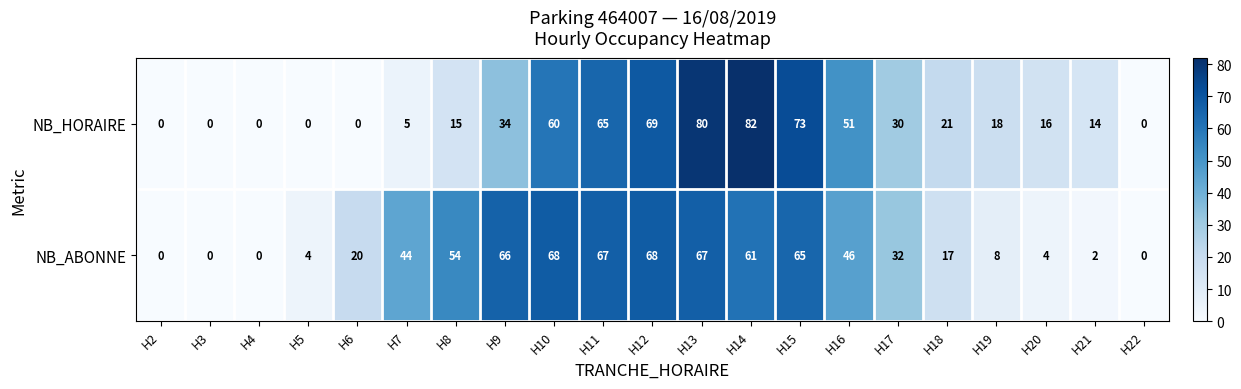

Which category has the highest value across all series?

H14